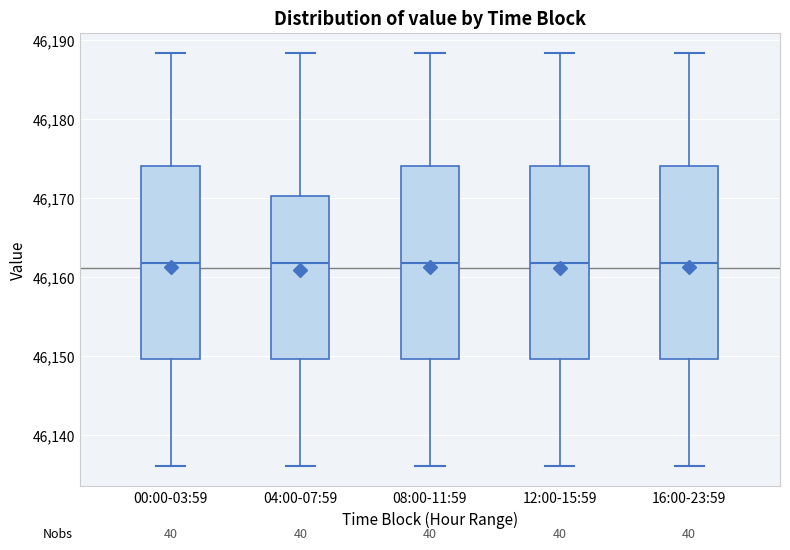

Reading left to right, read every box against the y-axis: the position of its median line, the range the box covers, and the ends of its whiskers. The values are not printed on the chart, so give them approximately, as read against the axis.

00:00-03:59: median 46162, box 46150 to 46174, whiskers 46136 to 46188
04:00-07:59: median 46162, box 46150 to 46170, whiskers 46136 to 46188
08:00-11:59: median 46162, box 46150 to 46174, whiskers 46136 to 46188
12:00-15:59: median 46162, box 46150 to 46174, whiskers 46136 to 46188
16:00-23:59: median 46162, box 46150 to 46174, whiskers 46136 to 46188